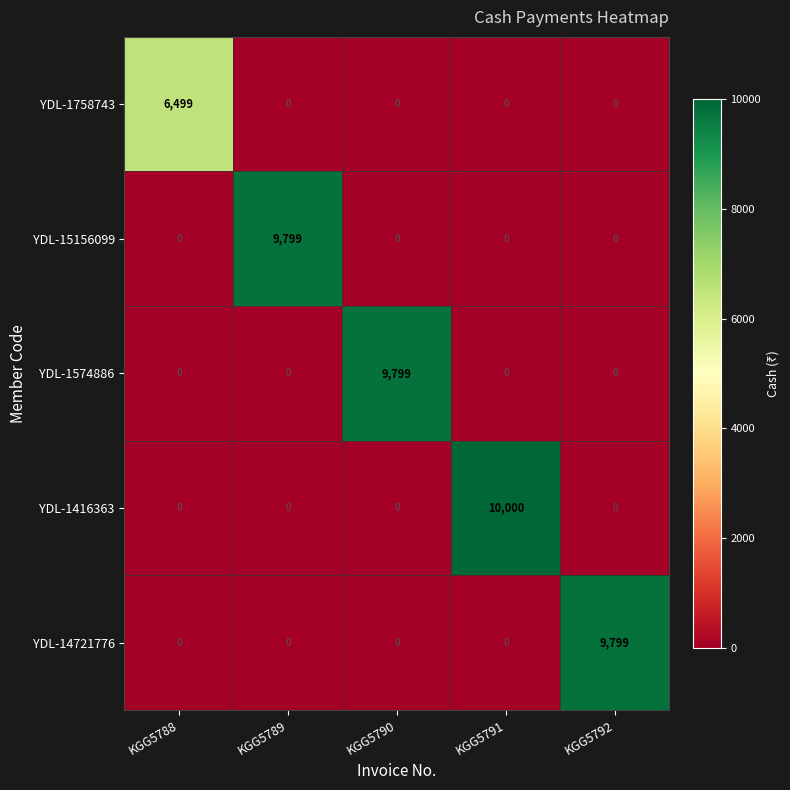

Reading left to right, extract all data points from this chart.

YDL-1758743: 6499	0	0	0	0
YDL-15156099: 0	9799	0	0	0
YDL-1574886: 0	0	9799	0	0
YDL-1416363: 0	0	0	10000	0
YDL-14721776: 0	0	0	0	9799